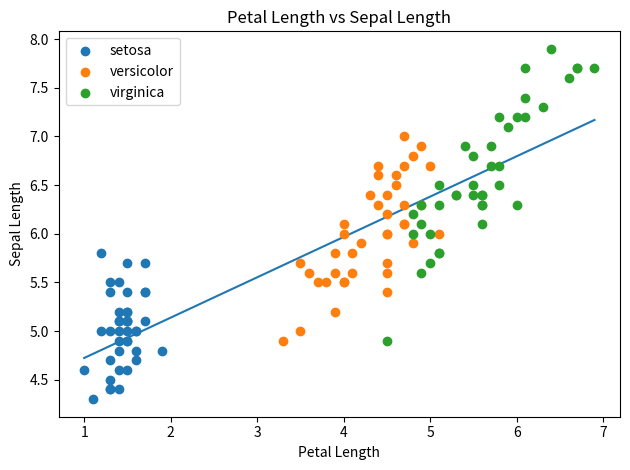

Which series has the widest spread of Y values?

virginica